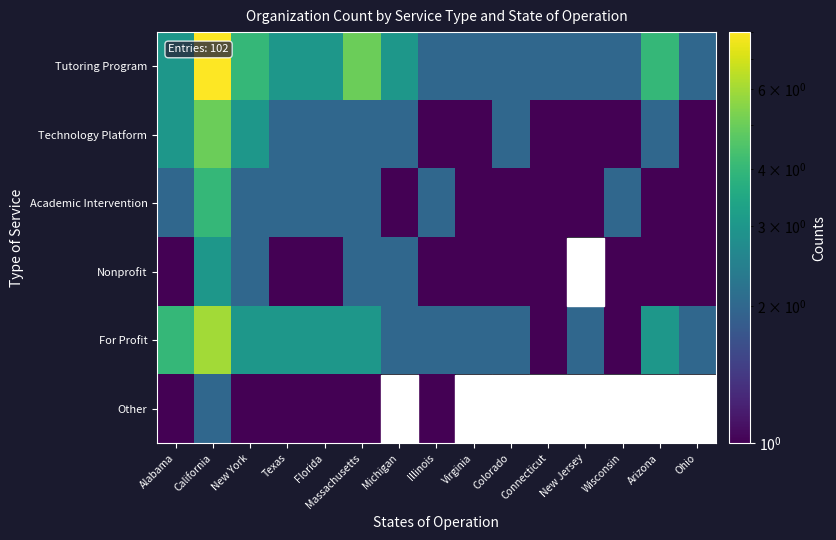

Read the Nonprofit value at Virginia.

1.0